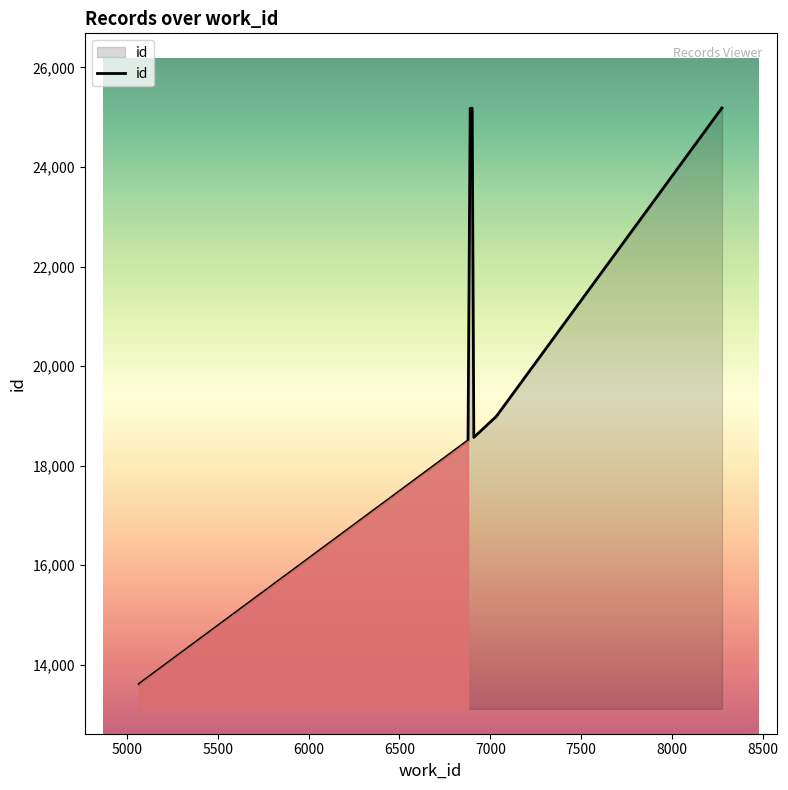

Which has a higher value, 6500 or 5500?

6500